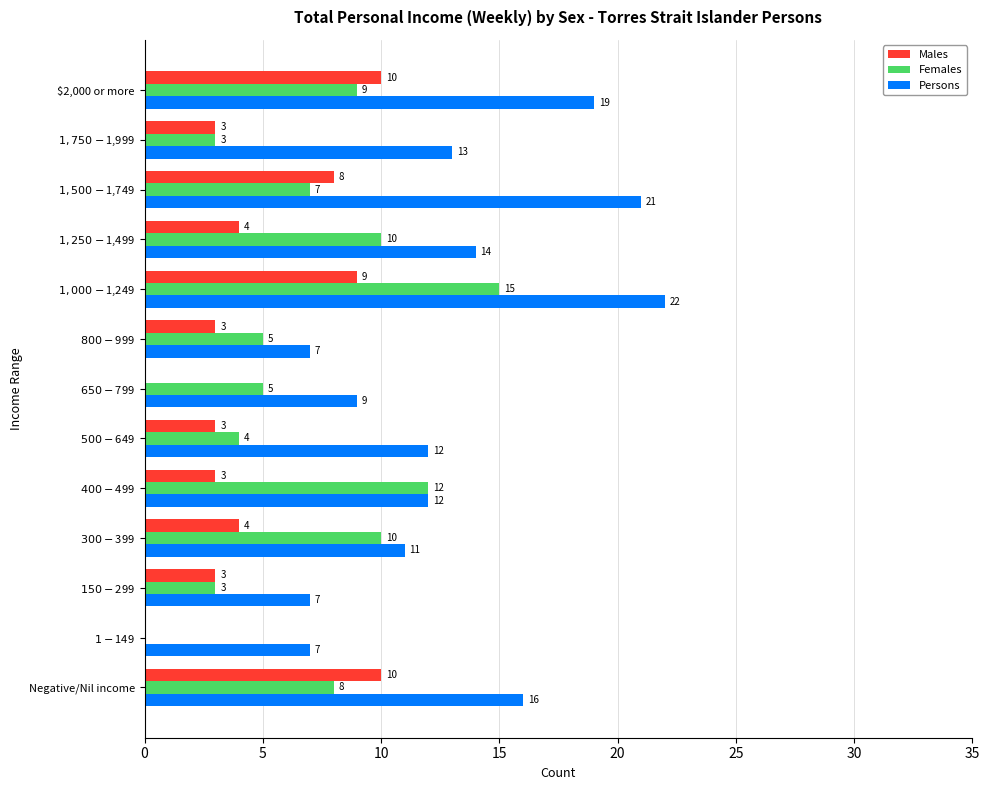

What is the average value of the Males series?

5